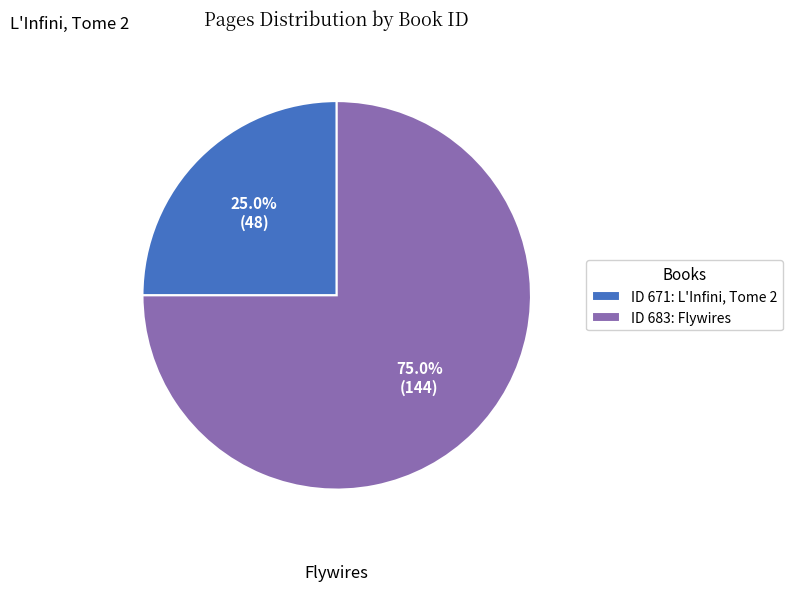

What is the smallest slice in the pie chart?

ID 671: L'Infini, Tome 2